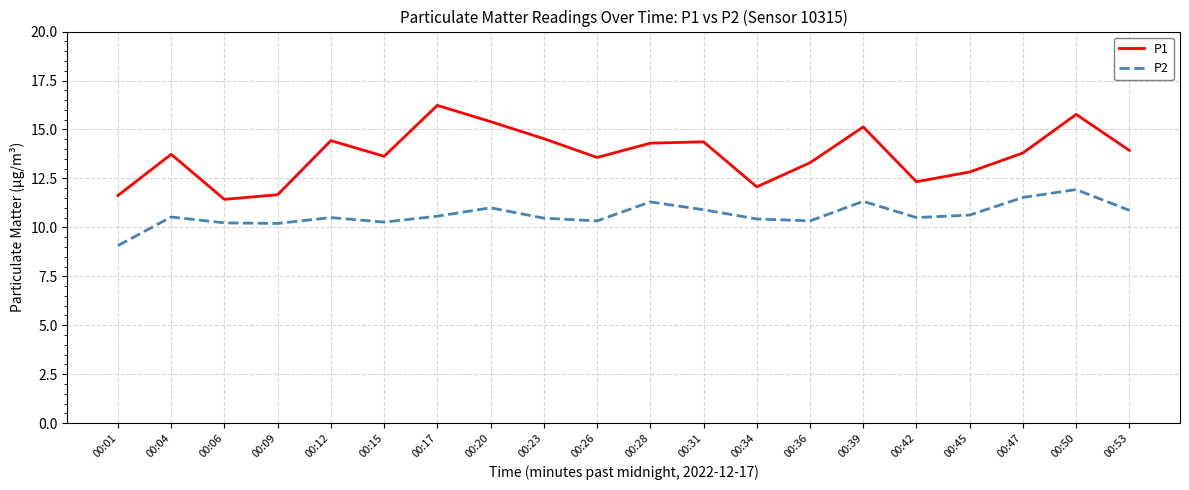

Where is the first local minimum for P1?

00:06